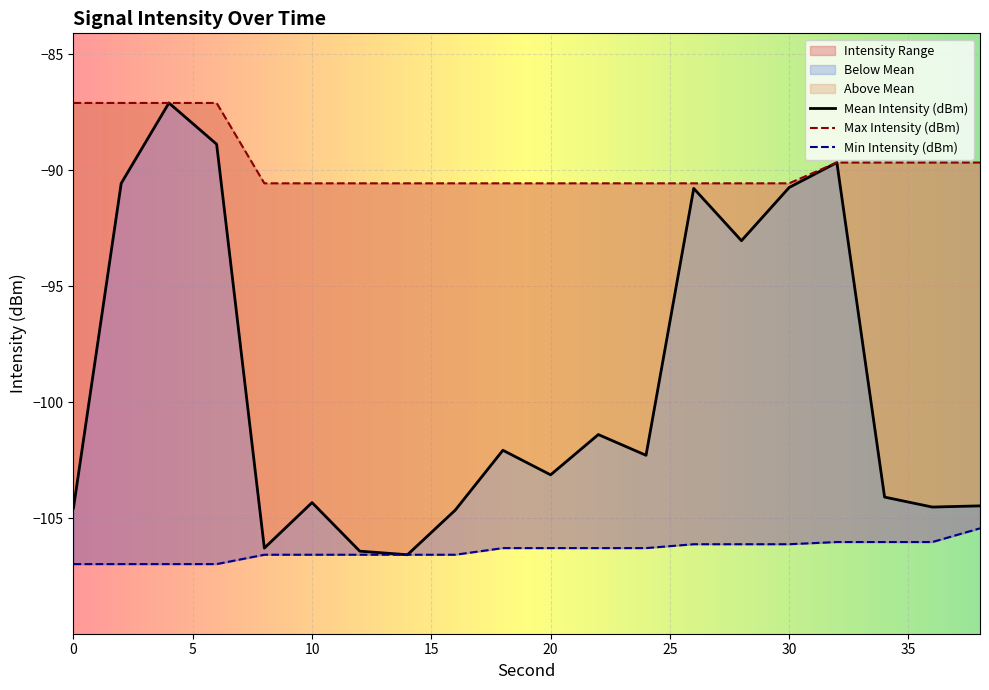

At which label is Mean Intensity (dBm) closest to -96?

28